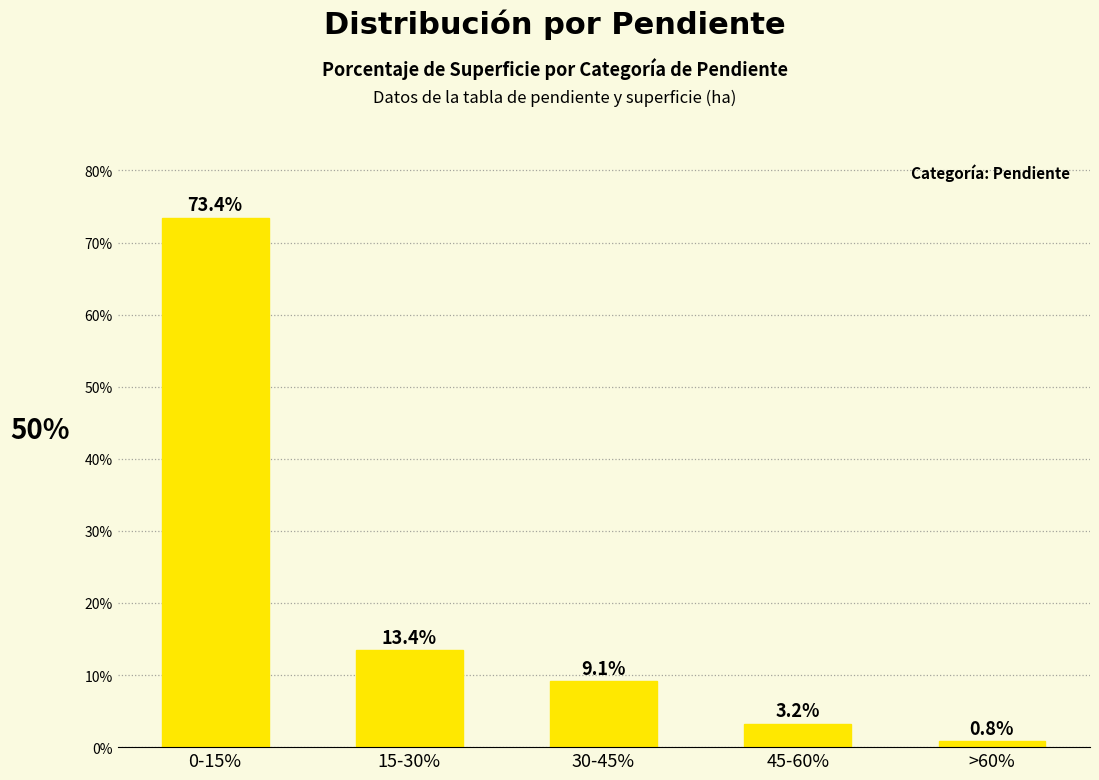

Reading left to right, extract all data points from this chart.

0.7	0.1	0.1	0.0	0.0